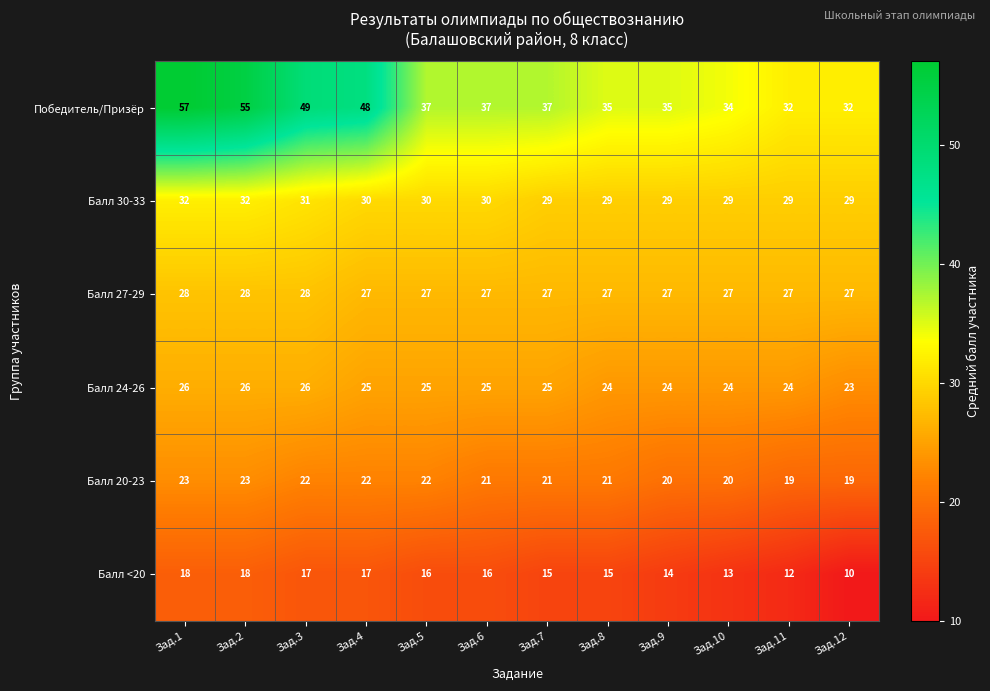

What is the difference between the highest and lowest values at Зад.11?

20